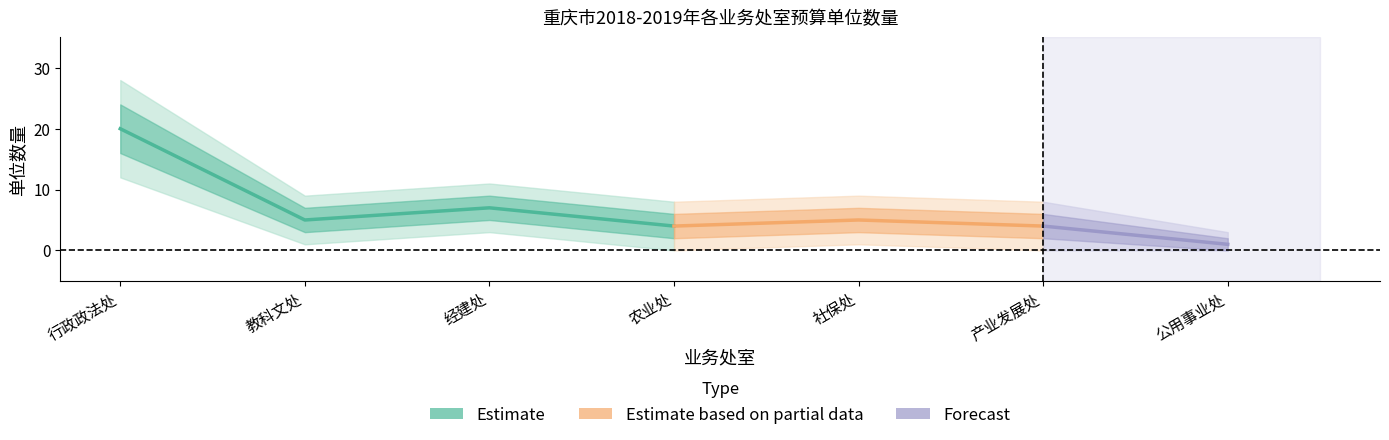

Where is lower_bound nearest to the value 8?

经建处